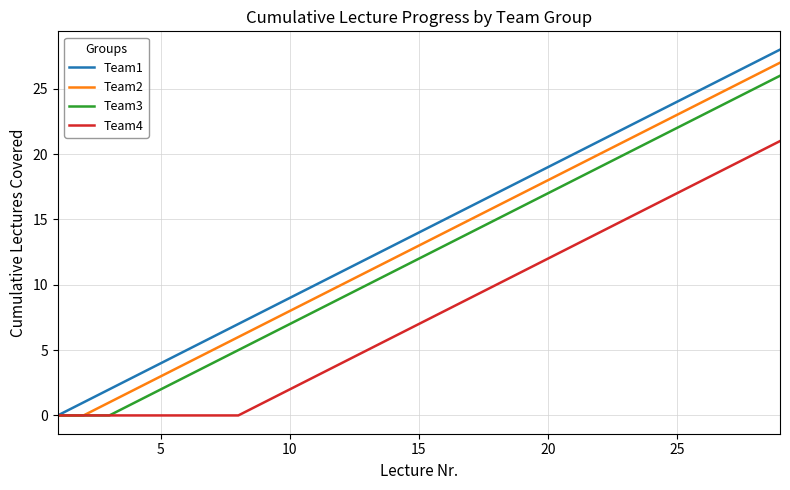

Which series has the largest range (max minus min)?

Team1